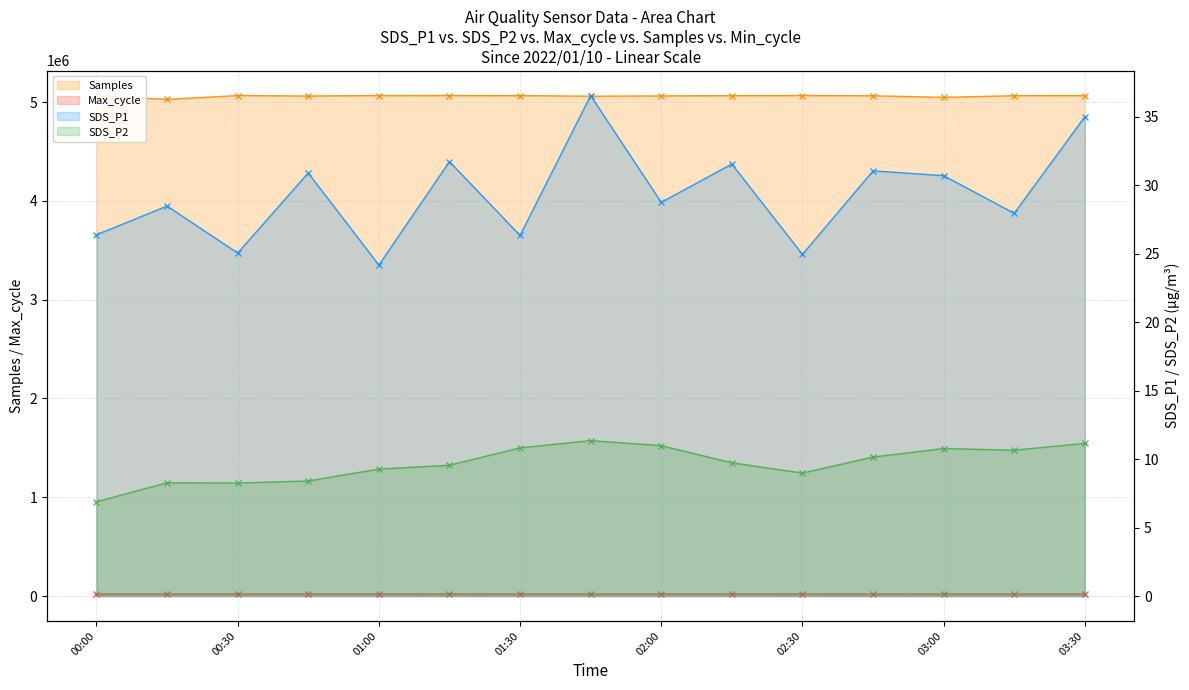

True or false: SDS_P2 and Samples intersect in this chart.

False